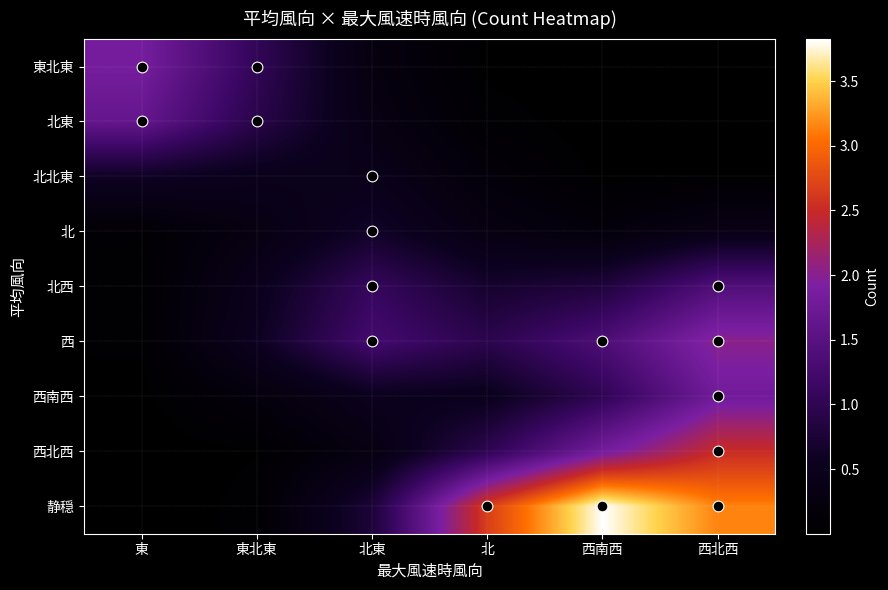

At which category is the sum across all series the highest?

西北西